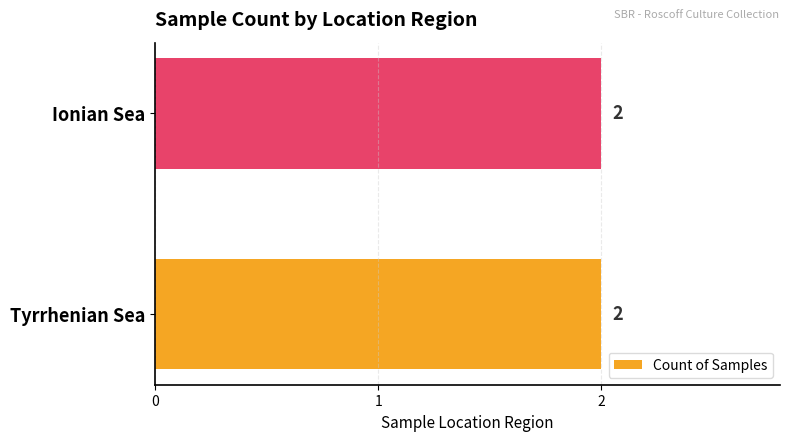

Which category has the lowest value in the Tyrrhenian Sea series?

Tyrrhenian Sea